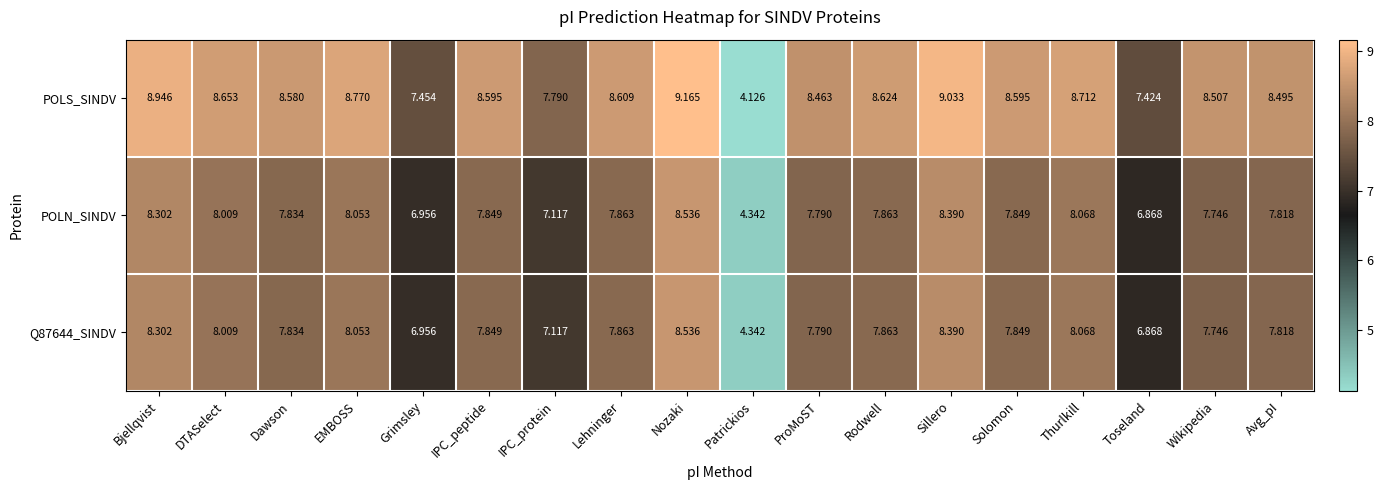

Is the value of POLN_SINDV at Patrickios greater than the value of Q87644_SINDV at Toseland?

No